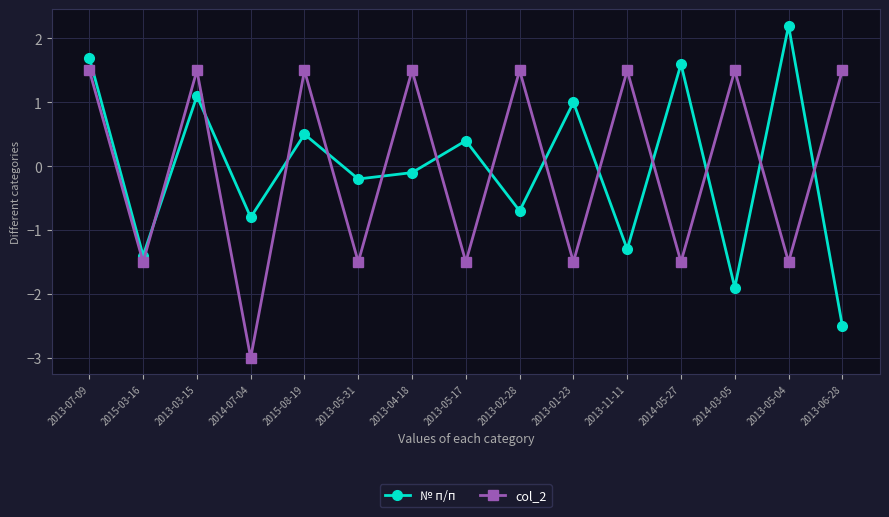

At which category is the sum across all series the highest?

2013-07-09